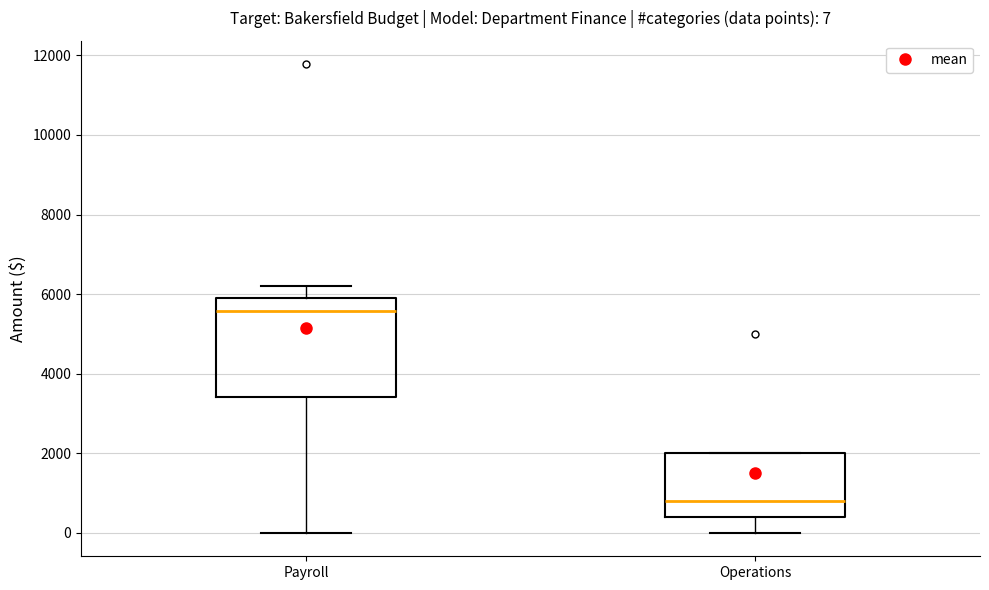

Which box has the lowest median line?

Operations